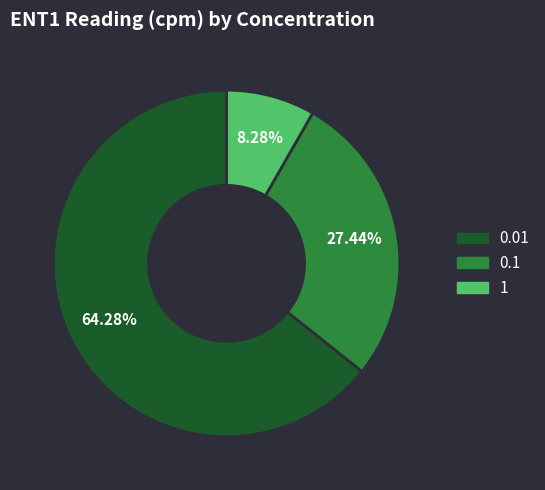

True or false: 1 accounts for 1% of the total.

False